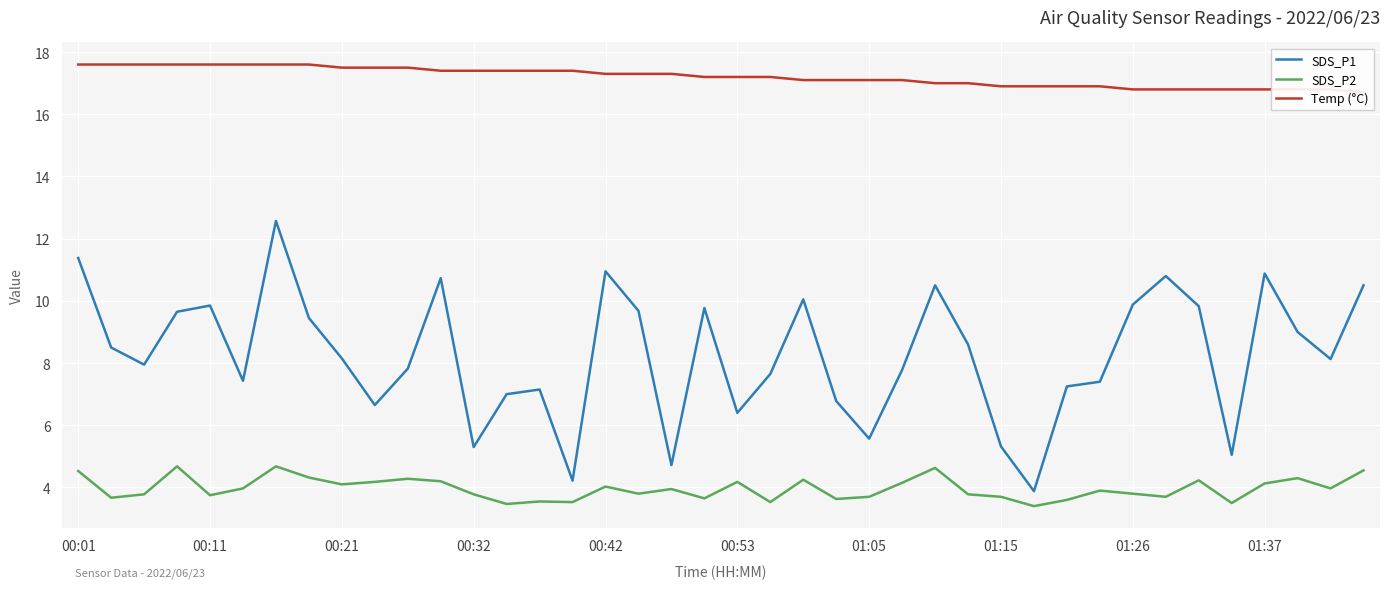

Rank the series by their maximum value, from lowest to highest.

SDS_P2, SDS_P1, Temp (°C)